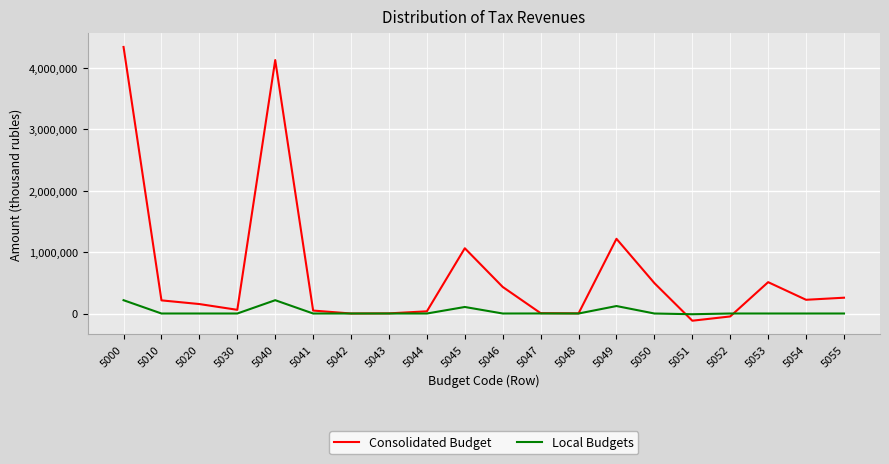

True or false: Consolidated Budget has more than 2 interior local peaks.

True